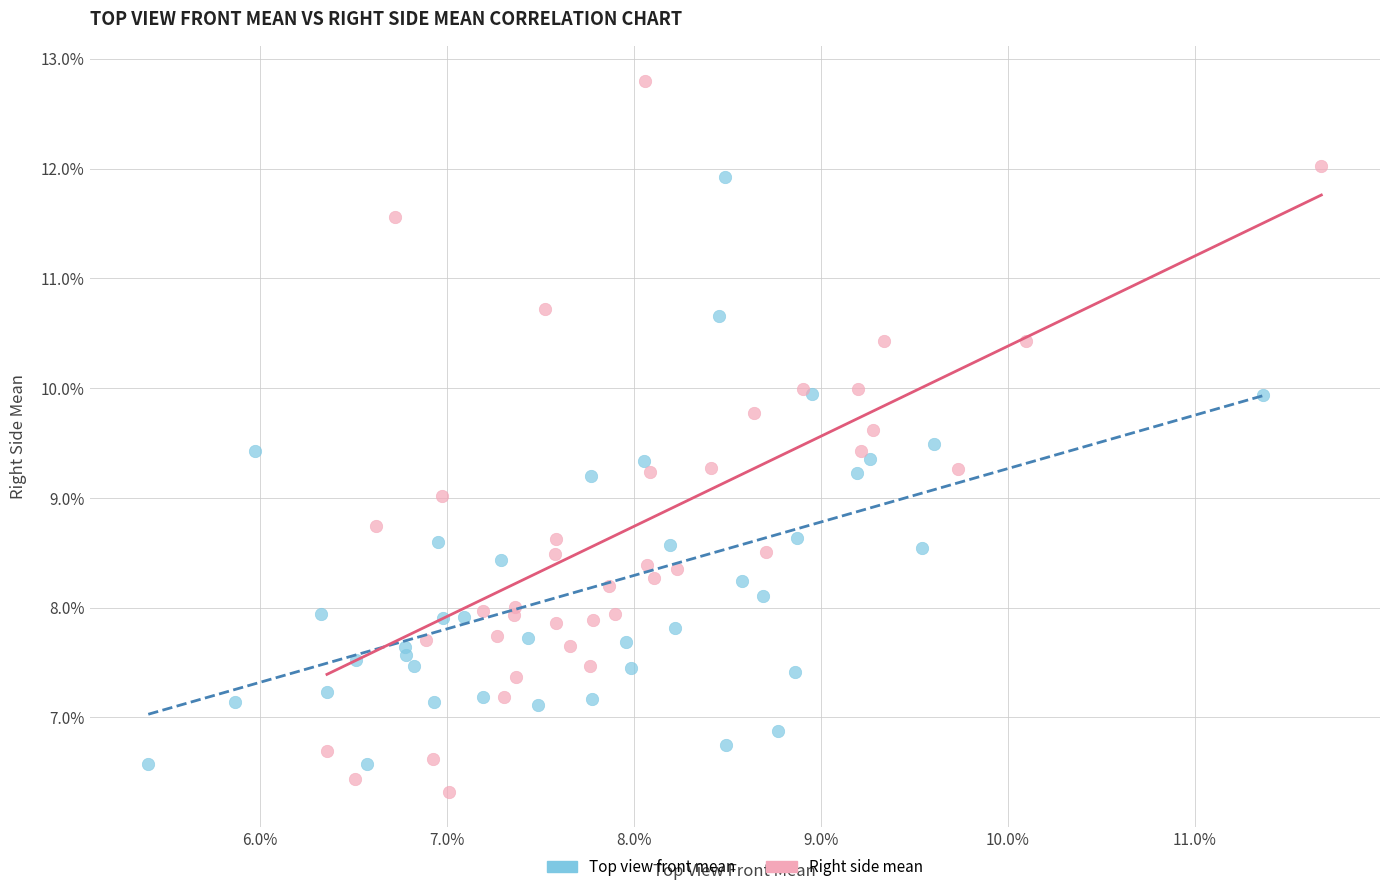

What are all the series names shown in the legend?

Top view front mean, Right side mean